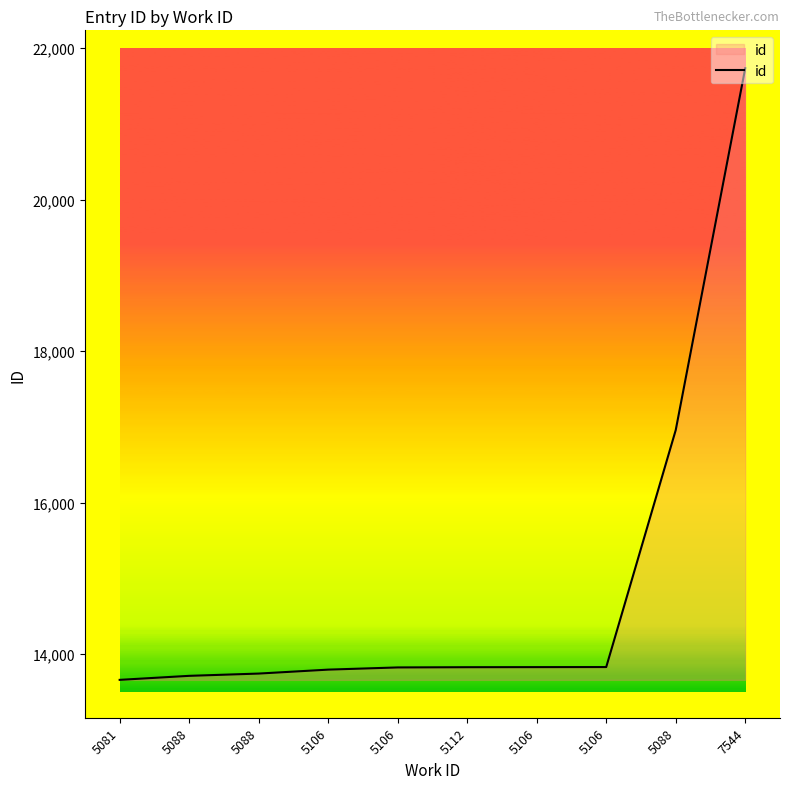

Reading left to right, extract all data points from this chart.

5081=13662	5088=13715	5088=13745	5106=13797	5106=13826	5112=13829	5106=13830	5106=13831	5088=16960	7544=21737